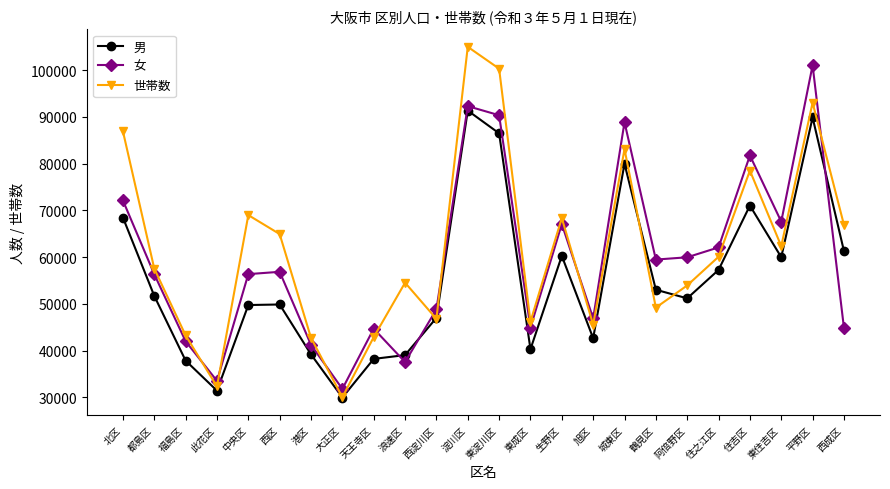

True or false: 世帯数 has more than 0 interior local peaks.

True